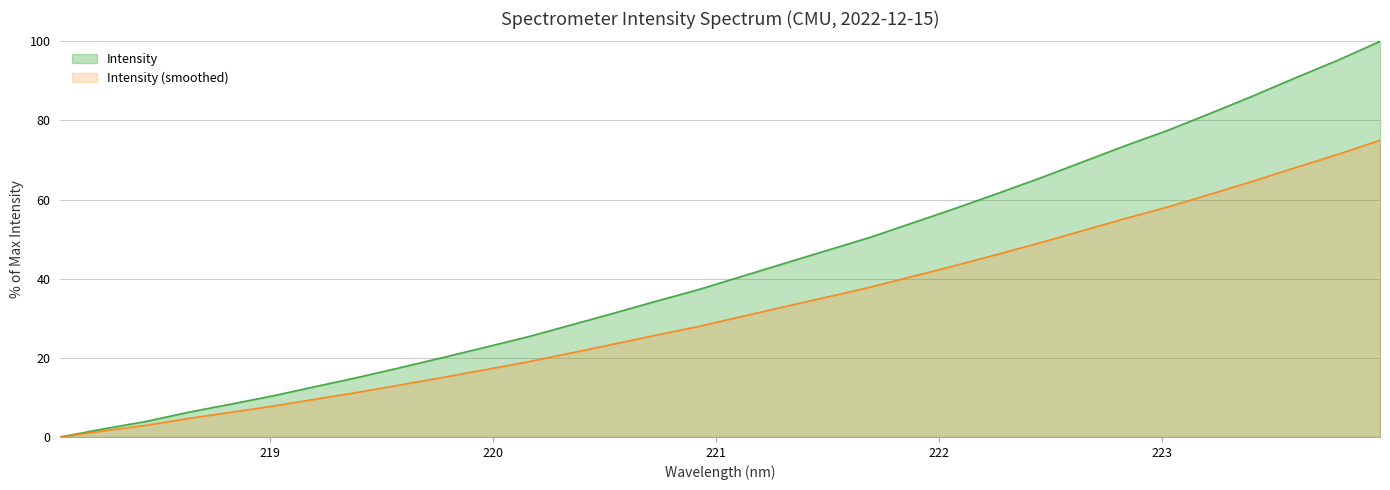

What position from the left is 220.7354?

15